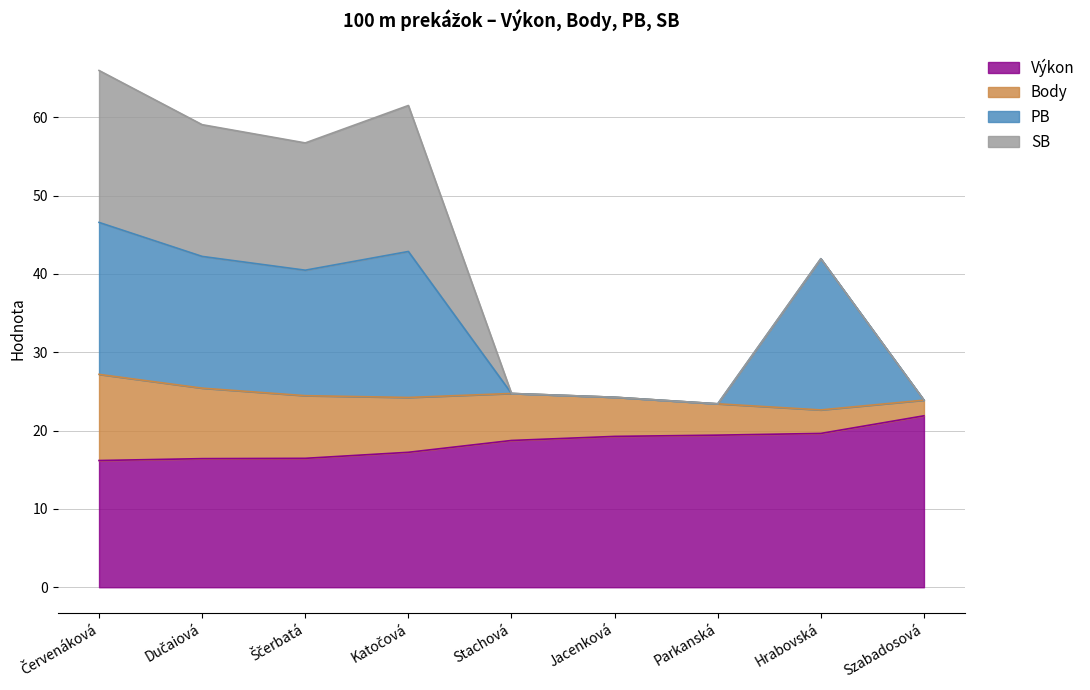

Which label corresponds to the largest value in the chart?

Červenáková